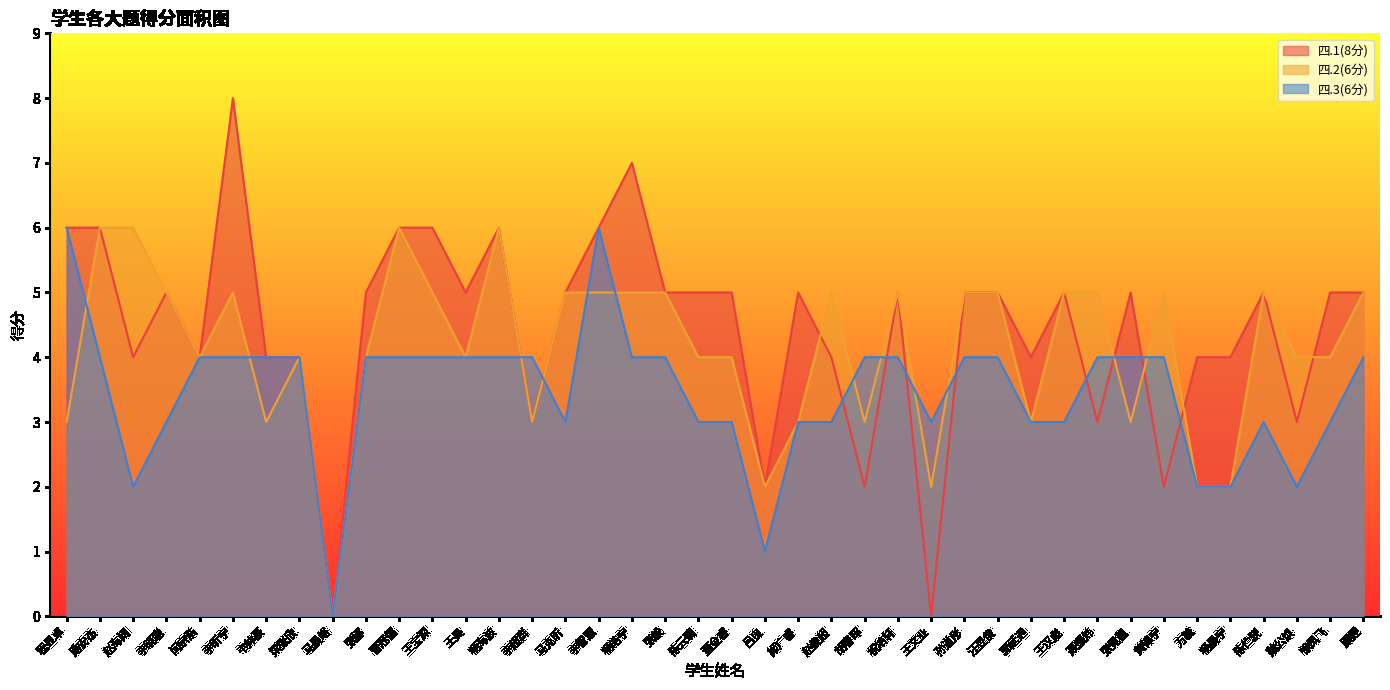

What is the label of the 39th point from the right?

路安杰